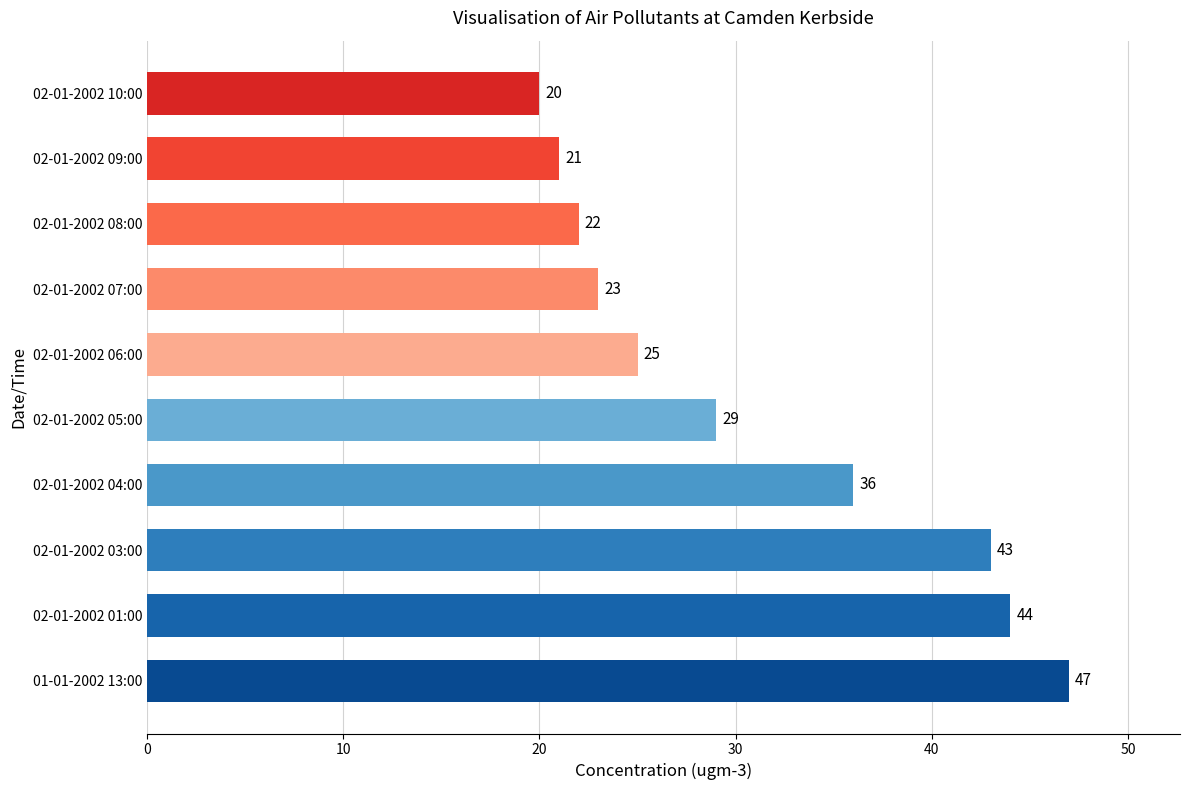

How many series are shown in this chart?

1